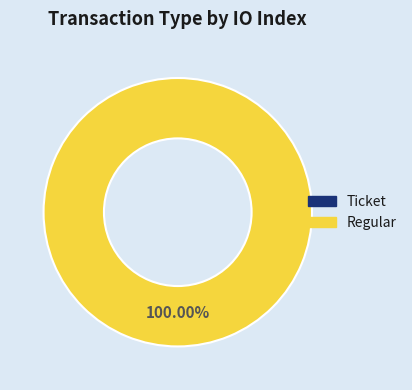

To the nearest percent, what is the average slice percentage?

50%